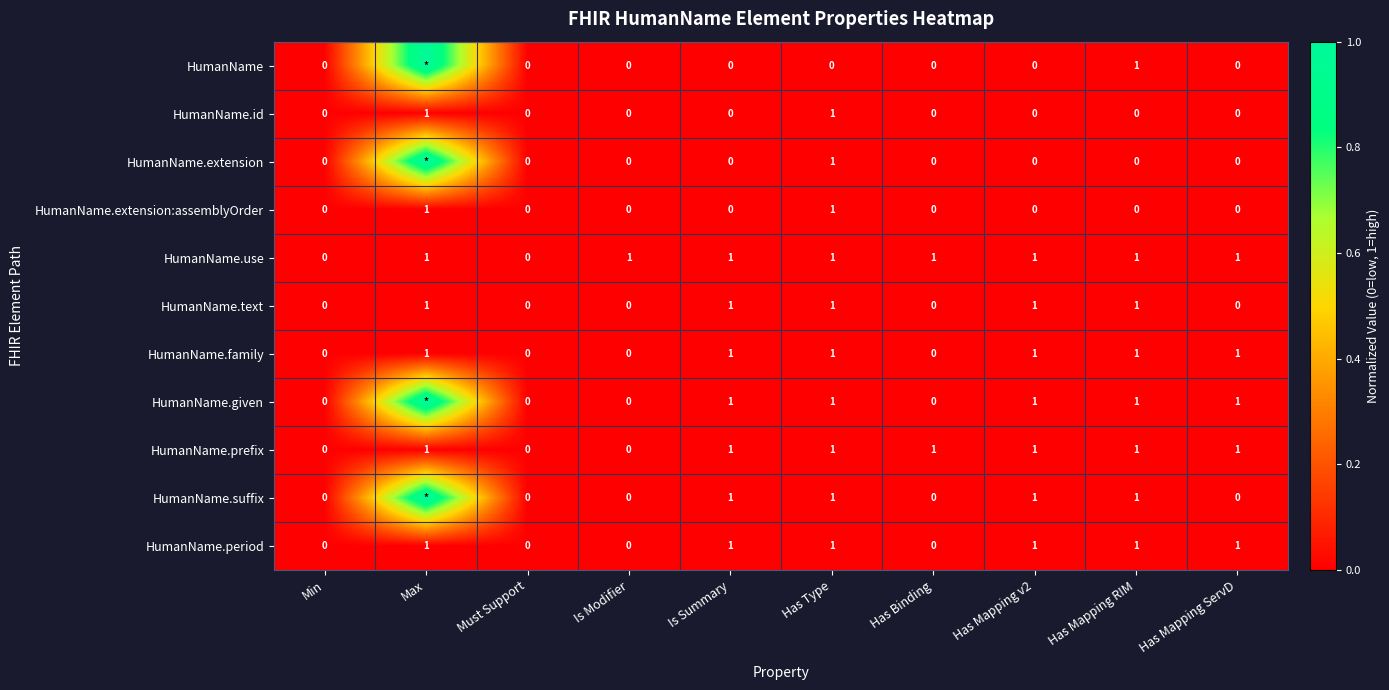

True or false: HumanName.id has a value of 0 at Must Support.

True